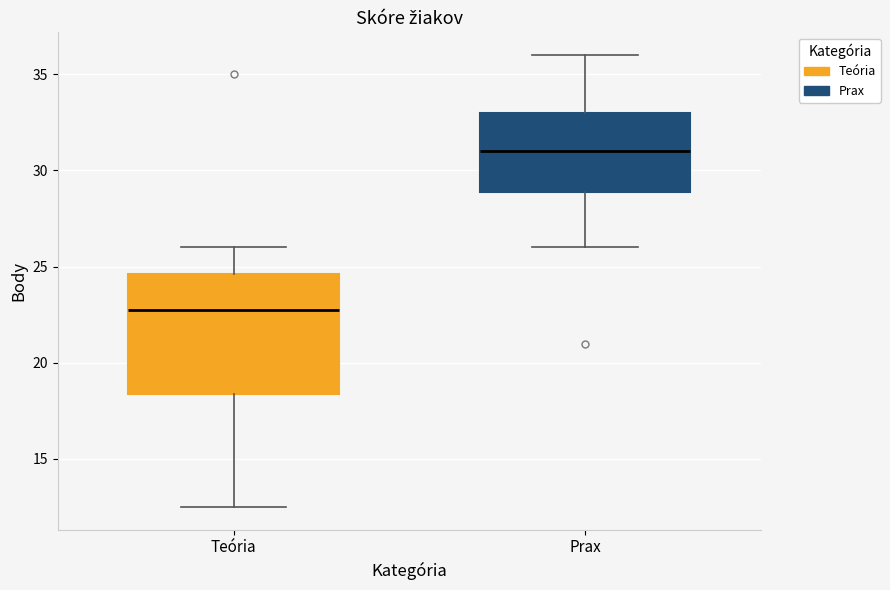

Which box is the tallest, from its lower edge to its upper edge?

Teória